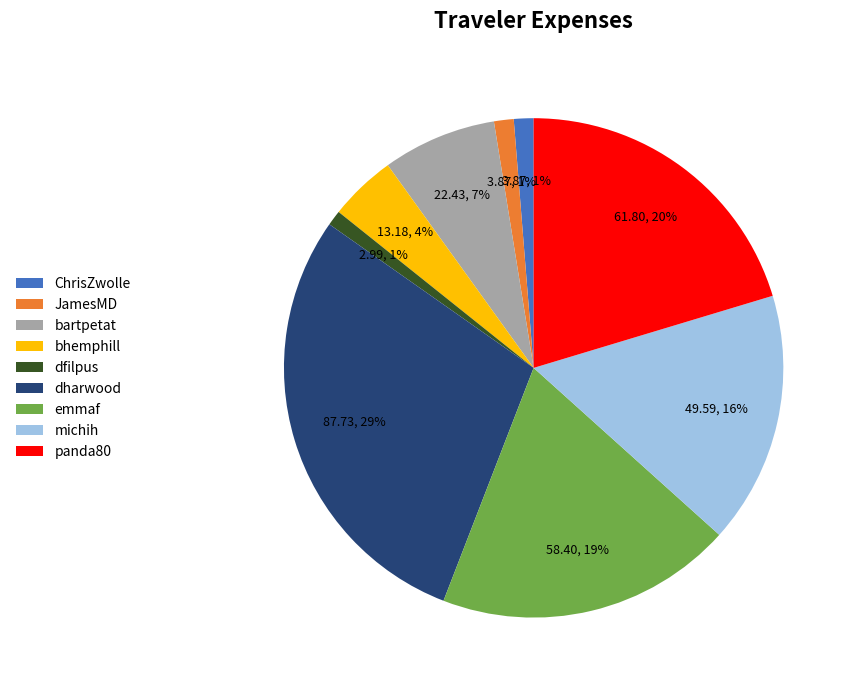

How many segments does this pie chart have?

9